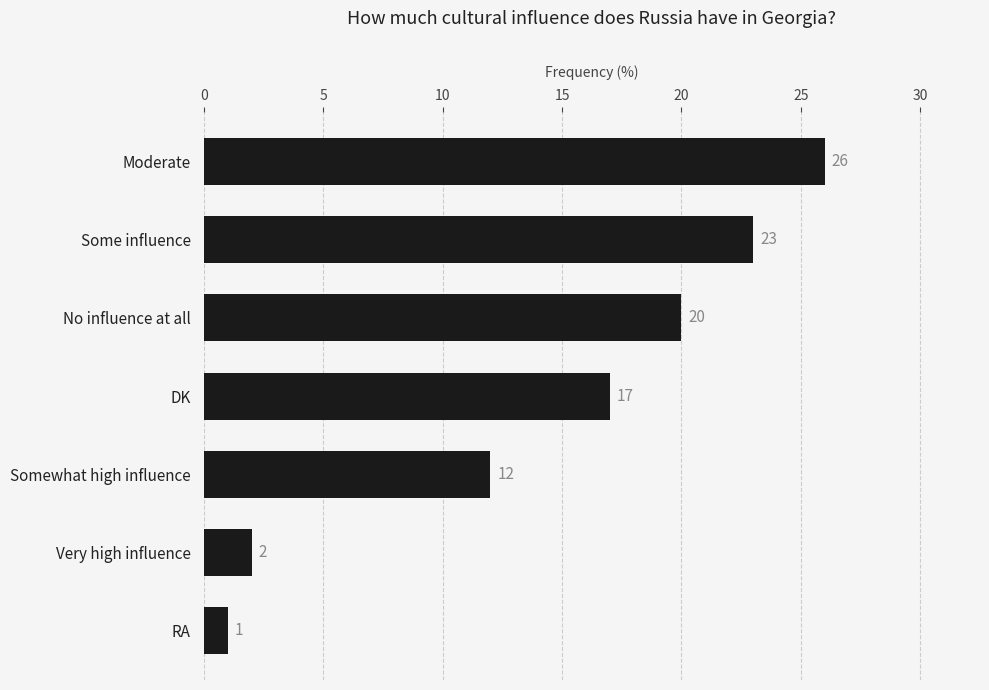

How many values are below 17?

3